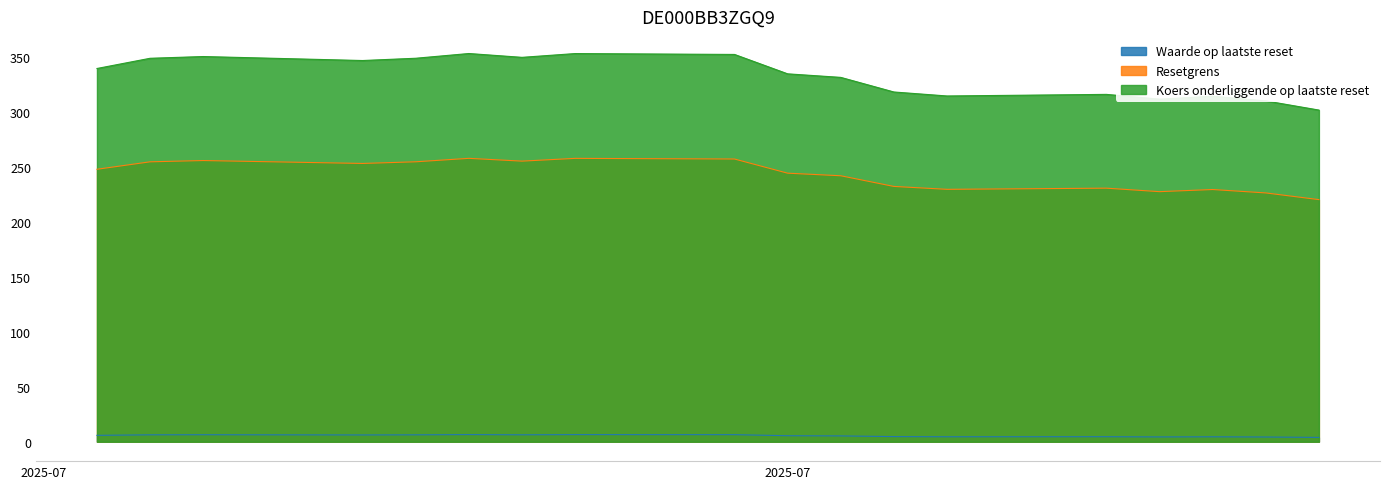

What is the difference between the maximum and minimum values in the Resetgrens series?

37.5